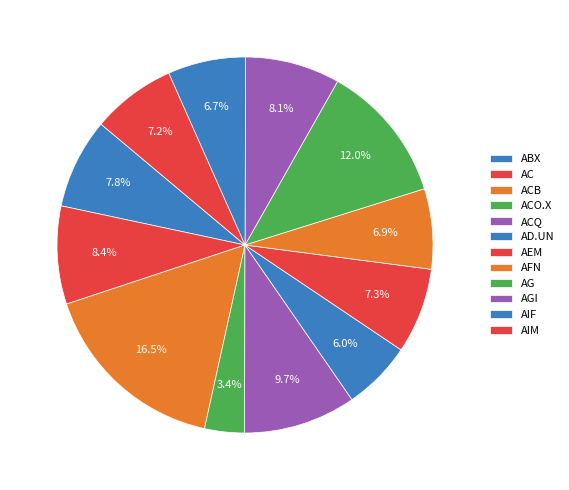

The AIM slice represents 22% of the pie. True or false?

False